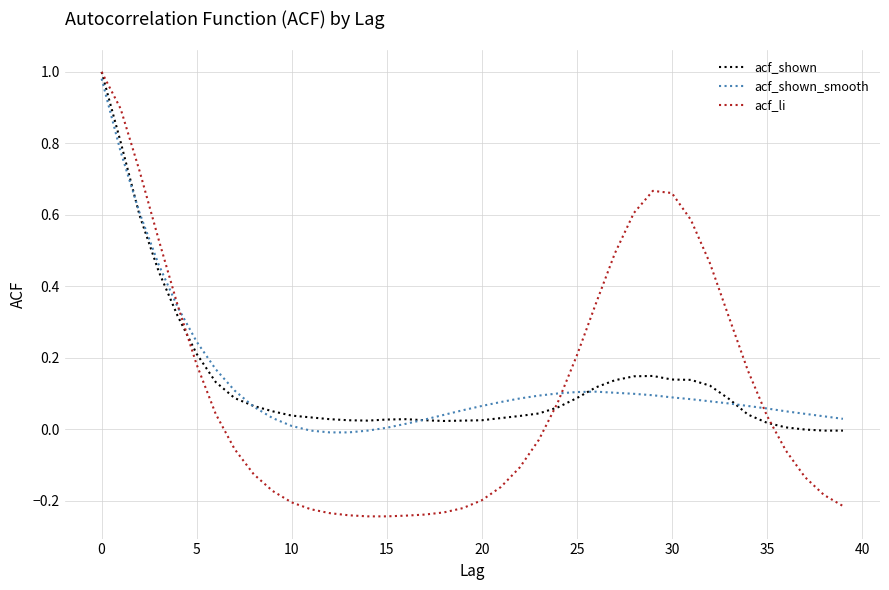

Which series has the largest range (max minus min)?

acf_li